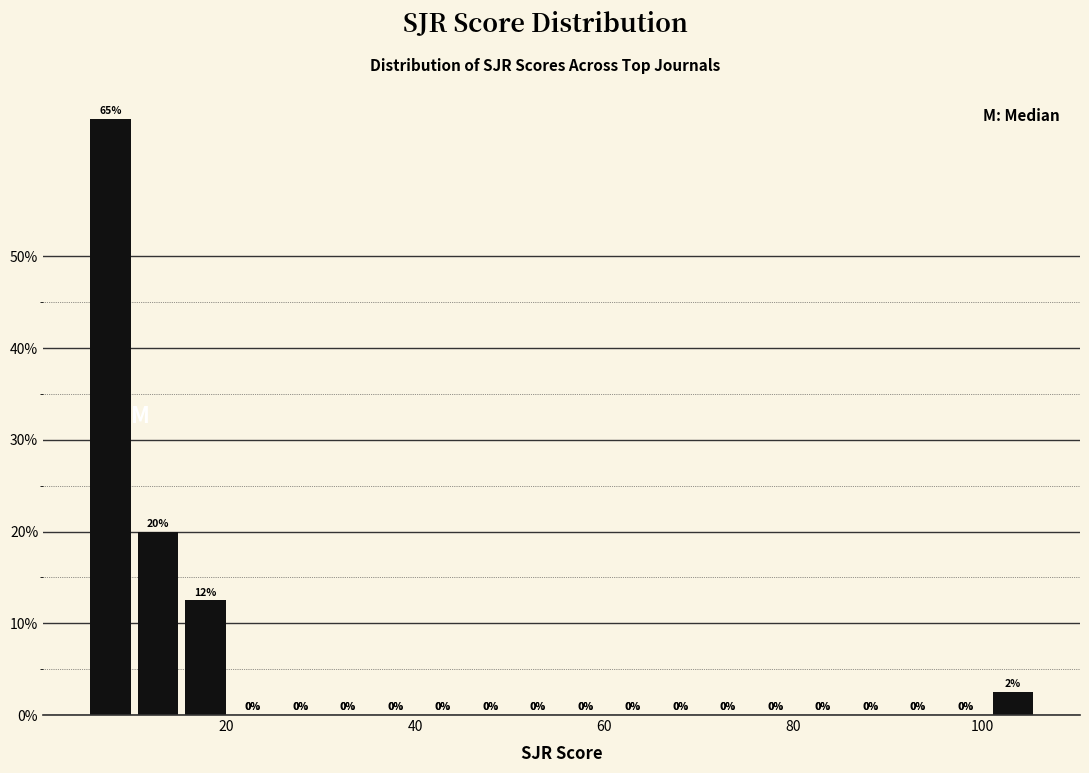

Read against the x-axis, roughly where is the centre of the tallest bar?

8